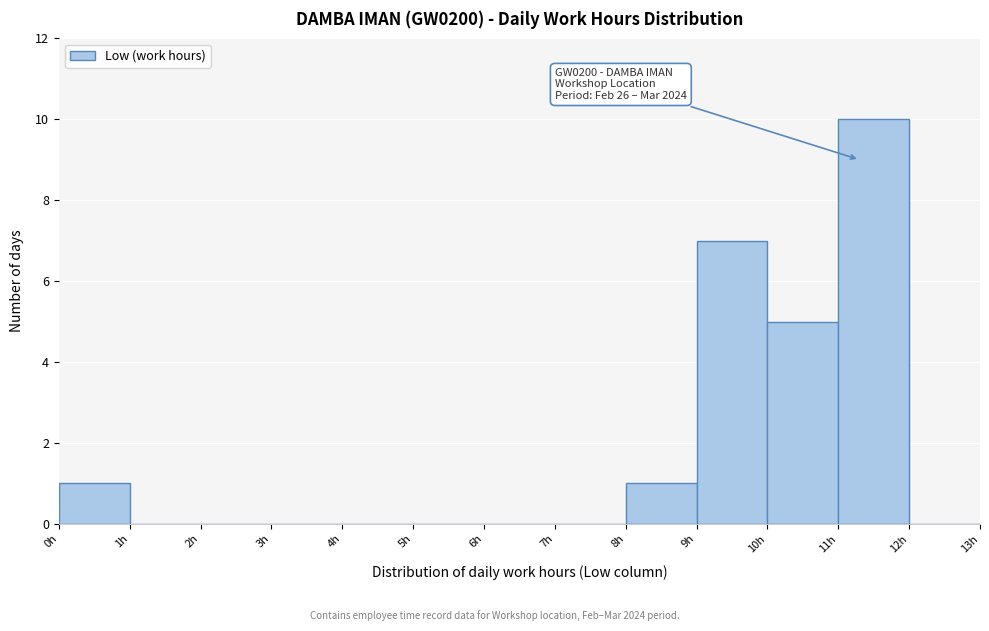

Over which range of the x-axis is the bar tallest?

11 to 12